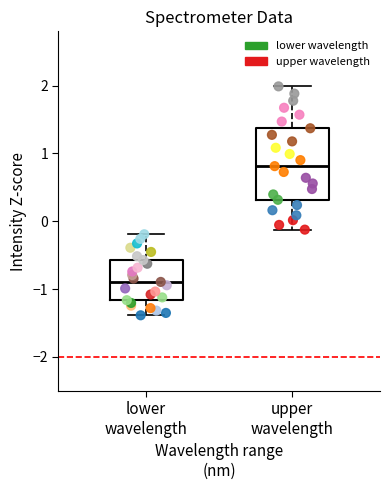

Which series contains the lowest Y value?

lower wavelength